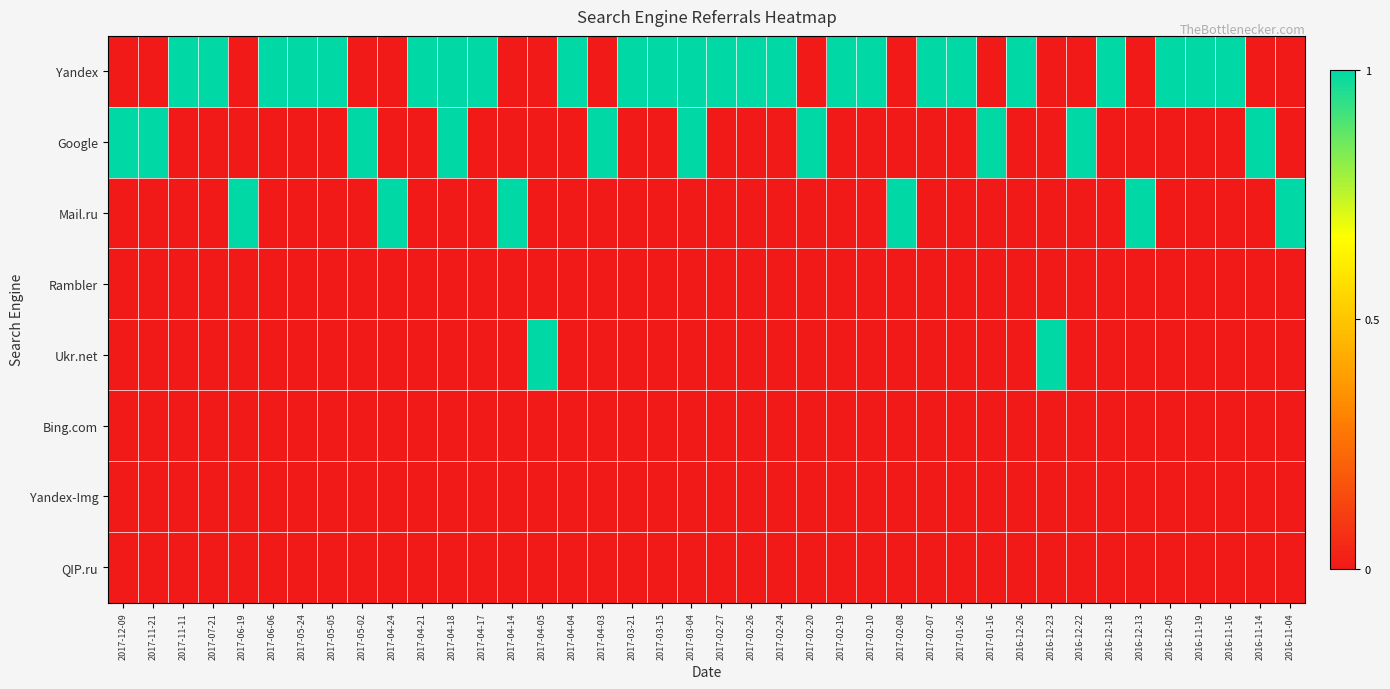

Reading right to left, extract all data points from this chart.

Yandex: 2016-11-04=0	2016-11-14=0	2016-11-16=1	2016-11-19=1	2016-12-05=1	2016-12-13=0	2016-12-18=1	2016-12-22=0	2016-12-23=0	2016-12-26=1	2017-01-16=0	2017-01-26=1	2017-02-07=1	2017-02-08=0	2017-02-10=1	2017-02-19=1	2017-02-20=0	2017-02-24=1	2017-02-26=1	2017-02-27=1	2017-03-04=1	2017-03-15=1	2017-03-21=1	2017-04-03=0	2017-04-04=1	2017-04-05=0	2017-04-14=0	2017-04-17=1	2017-04-18=1	2017-04-21=1	2017-04-24=0	2017-05-02=0	2017-05-05=1	2017-05-24=1	2017-06-06=1	2017-06-19=0	2017-07-21=1	2017-11-11=1	2017-11-21=0	2017-12-09=0
Google: 2016-11-04=0	2016-11-14=1	2016-11-16=0	2016-11-19=0	2016-12-05=0	2016-12-13=0	2016-12-18=0	2016-12-22=1	2016-12-23=0	2016-12-26=0	2017-01-16=1	2017-01-26=0	2017-02-07=0	2017-02-08=0	2017-02-10=0	2017-02-19=0	2017-02-20=1	2017-02-24=0	2017-02-26=0	2017-02-27=0	2017-03-04=1	2017-03-15=0	2017-03-21=0	2017-04-03=1	2017-04-04=0	2017-04-05=0	2017-04-14=0	2017-04-17=0	2017-04-18=1	2017-04-21=0	2017-04-24=0	2017-05-02=1	2017-05-05=0	2017-05-24=0	2017-06-06=0	2017-06-19=0	2017-07-21=0	2017-11-11=0	2017-11-21=1	2017-12-09=1
Mail.ru: 2016-11-04=1	2016-11-14=0	2016-11-16=0	2016-11-19=0	2016-12-05=0	2016-12-13=1	2016-12-18=0	2016-12-22=0	2016-12-23=0	2016-12-26=0	2017-01-16=0	2017-01-26=0	2017-02-07=0	2017-02-08=1	2017-02-10=0	2017-02-19=0	2017-02-20=0	2017-02-24=0	2017-02-26=0	2017-02-27=0	2017-03-04=0	2017-03-15=0	2017-03-21=0	2017-04-03=0	2017-04-04=0	2017-04-05=0	2017-04-14=1	2017-04-17=0	2017-04-18=0	2017-04-21=0	2017-04-24=1	2017-05-02=0	2017-05-05=0	2017-05-24=0	2017-06-06=0	2017-06-19=1	2017-07-21=0	2017-11-11=0	2017-11-21=0	2017-12-09=0
Rambler: 2016-11-04=0	2016-11-14=0	2016-11-16=0	2016-11-19=0	2016-12-05=0	2016-12-13=0	2016-12-18=0	2016-12-22=0	2016-12-23=0	2016-12-26=0	2017-01-16=0	2017-01-26=0	2017-02-07=0	2017-02-08=0	2017-02-10=0	2017-02-19=0	2017-02-20=0	2017-02-24=0	2017-02-26=0	2017-02-27=0	2017-03-04=0	2017-03-15=0	2017-03-21=0	2017-04-03=0	2017-04-04=0	2017-04-05=0	2017-04-14=0	2017-04-17=0	2017-04-18=0	2017-04-21=0	2017-04-24=0	2017-05-02=0	2017-05-05=0	2017-05-24=0	2017-06-06=0	2017-06-19=0	2017-07-21=0	2017-11-11=0	2017-11-21=0	2017-12-09=0
Ukr.net: 2016-11-04=0	2016-11-14=0	2016-11-16=0	2016-11-19=0	2016-12-05=0	2016-12-13=0	2016-12-18=0	2016-12-22=0	2016-12-23=1	2016-12-26=0	2017-01-16=0	2017-01-26=0	2017-02-07=0	2017-02-08=0	2017-02-10=0	2017-02-19=0	2017-02-20=0	2017-02-24=0	2017-02-26=0	2017-02-27=0	2017-03-04=0	2017-03-15=0	2017-03-21=0	2017-04-03=0	2017-04-04=0	2017-04-05=1	2017-04-14=0	2017-04-17=0	2017-04-18=0	2017-04-21=0	2017-04-24=0	2017-05-02=0	2017-05-05=0	2017-05-24=0	2017-06-06=0	2017-06-19=0	2017-07-21=0	2017-11-11=0	2017-11-21=0	2017-12-09=0
Bing.com: 2016-11-04=0	2016-11-14=0	2016-11-16=0	2016-11-19=0	2016-12-05=0	2016-12-13=0	2016-12-18=0	2016-12-22=0	2016-12-23=0	2016-12-26=0	2017-01-16=0	2017-01-26=0	2017-02-07=0	2017-02-08=0	2017-02-10=0	2017-02-19=0	2017-02-20=0	2017-02-24=0	2017-02-26=0	2017-02-27=0	2017-03-04=0	2017-03-15=0	2017-03-21=0	2017-04-03=0	2017-04-04=0	2017-04-05=0	2017-04-14=0	2017-04-17=0	2017-04-18=0	2017-04-21=0	2017-04-24=0	2017-05-02=0	2017-05-05=0	2017-05-24=0	2017-06-06=0	2017-06-19=0	2017-07-21=0	2017-11-11=0	2017-11-21=0	2017-12-09=0
Yandex-Img: 2016-11-04=0	2016-11-14=0	2016-11-16=0	2016-11-19=0	2016-12-05=0	2016-12-13=0	2016-12-18=0	2016-12-22=0	2016-12-23=0	2016-12-26=0	2017-01-16=0	2017-01-26=0	2017-02-07=0	2017-02-08=0	2017-02-10=0	2017-02-19=0	2017-02-20=0	2017-02-24=0	2017-02-26=0	2017-02-27=0	2017-03-04=0	2017-03-15=0	2017-03-21=0	2017-04-03=0	2017-04-04=0	2017-04-05=0	2017-04-14=0	2017-04-17=0	2017-04-18=0	2017-04-21=0	2017-04-24=0	2017-05-02=0	2017-05-05=0	2017-05-24=0	2017-06-06=0	2017-06-19=0	2017-07-21=0	2017-11-11=0	2017-11-21=0	2017-12-09=0
QIP.ru: 2016-11-04=0	2016-11-14=0	2016-11-16=0	2016-11-19=0	2016-12-05=0	2016-12-13=0	2016-12-18=0	2016-12-22=0	2016-12-23=0	2016-12-26=0	2017-01-16=0	2017-01-26=0	2017-02-07=0	2017-02-08=0	2017-02-10=0	2017-02-19=0	2017-02-20=0	2017-02-24=0	2017-02-26=0	2017-02-27=0	2017-03-04=0	2017-03-15=0	2017-03-21=0	2017-04-03=0	2017-04-04=0	2017-04-05=0	2017-04-14=0	2017-04-17=0	2017-04-18=0	2017-04-21=0	2017-04-24=0	2017-05-02=0	2017-05-05=0	2017-05-24=0	2017-06-06=0	2017-06-19=0	2017-07-21=0	2017-11-11=0	2017-11-21=0	2017-12-09=0